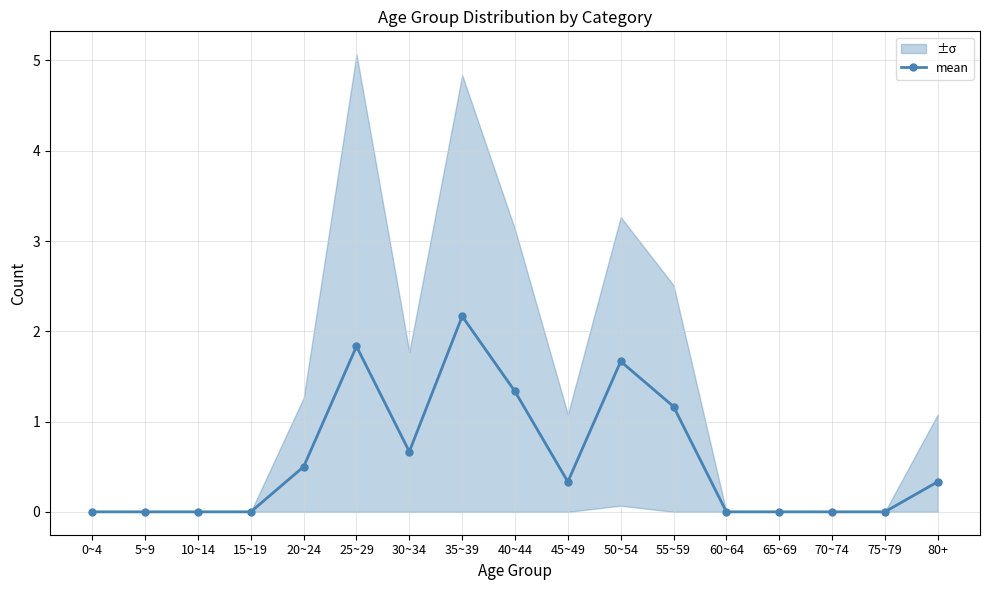

Does the chart display data point markers on the line(s)?

Yes